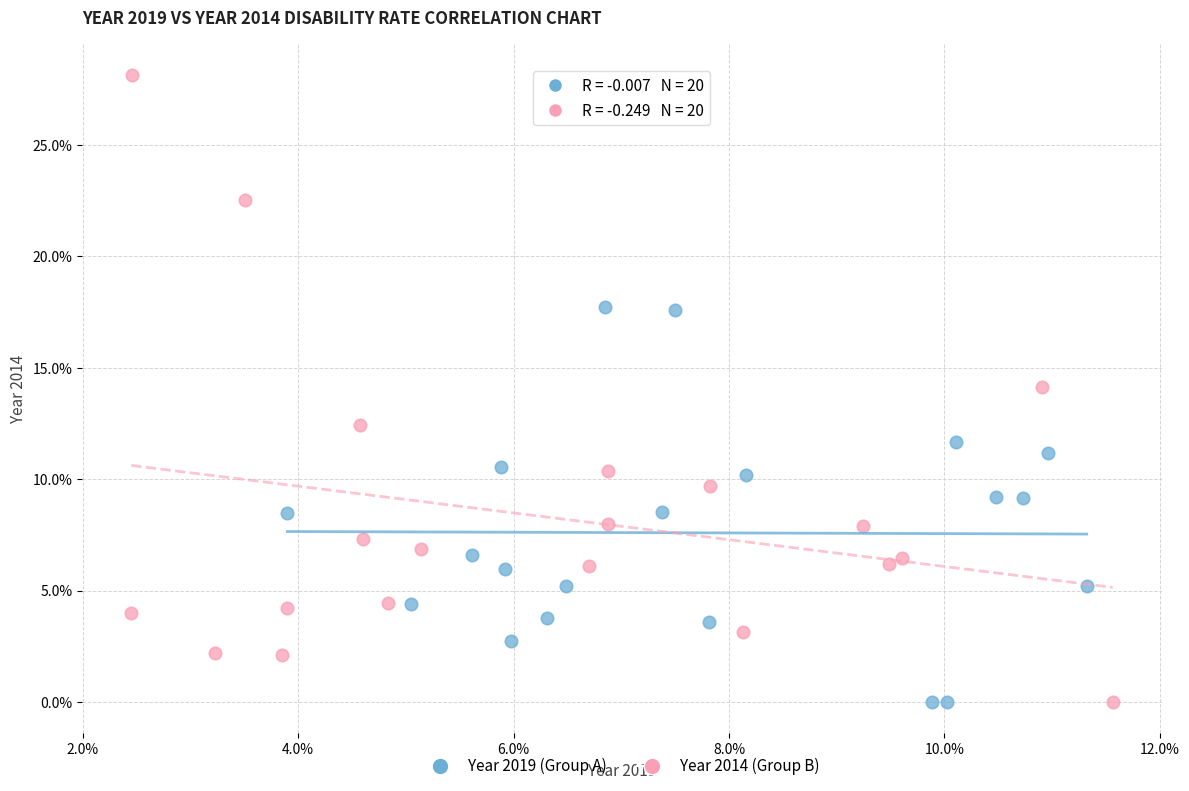

Which series has the largest Y range (max minus min)?

Year 2014 (Group B)